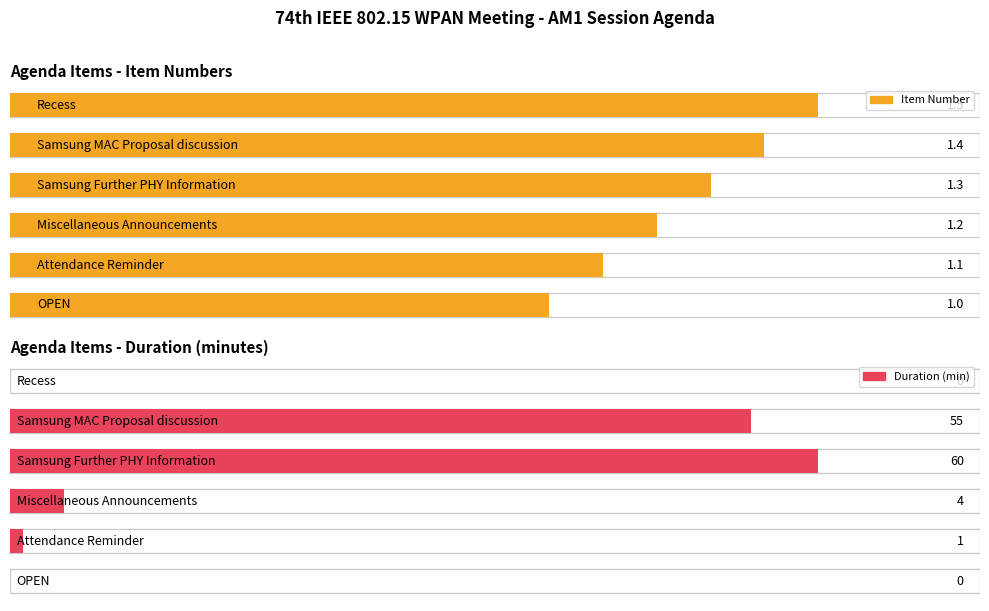

What is the label of the 6th bar from the right?

OPEN